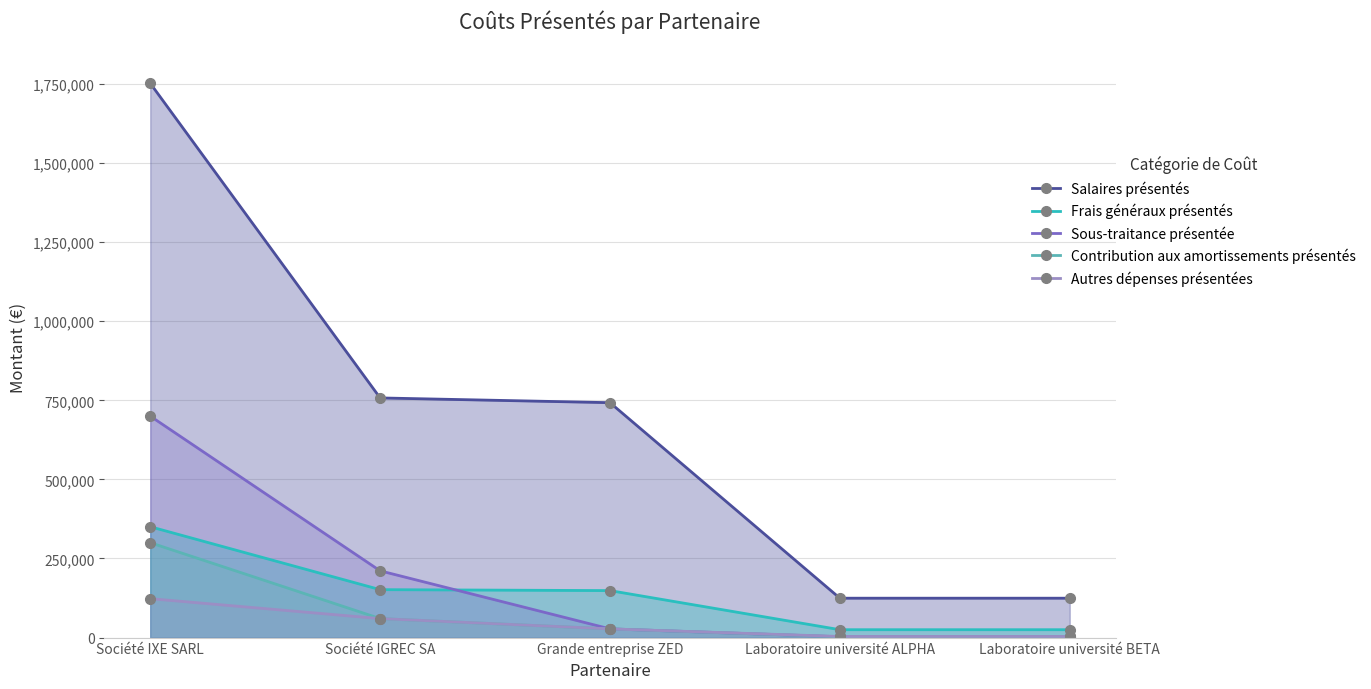

What is the spread (max minus min) of values at Société IXE SARL?

1629000